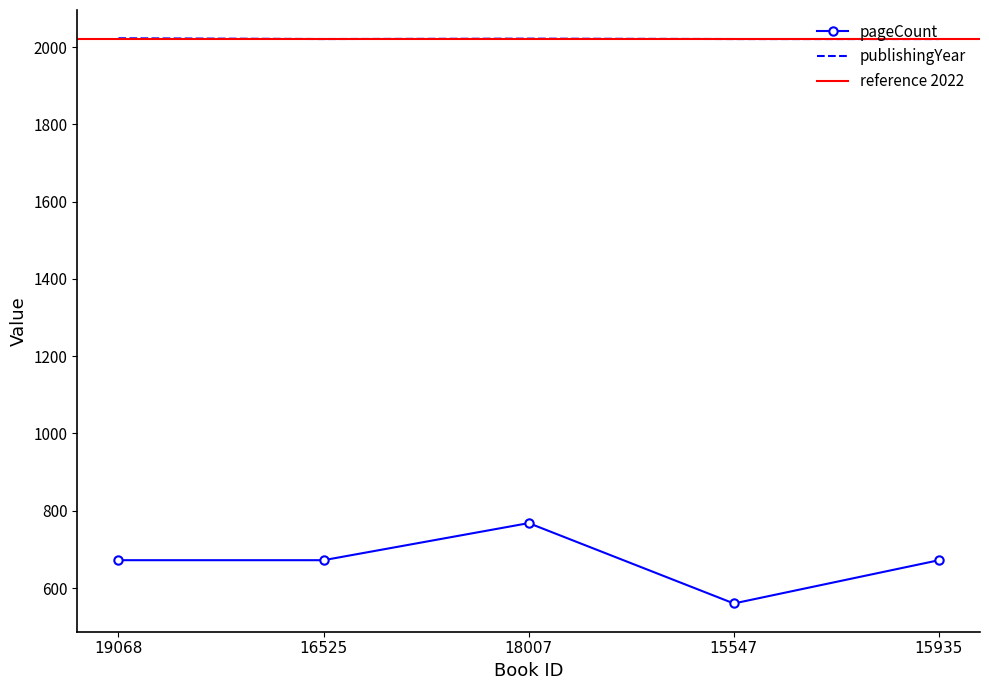

At which label does publishingYear reach its minimum?

16525